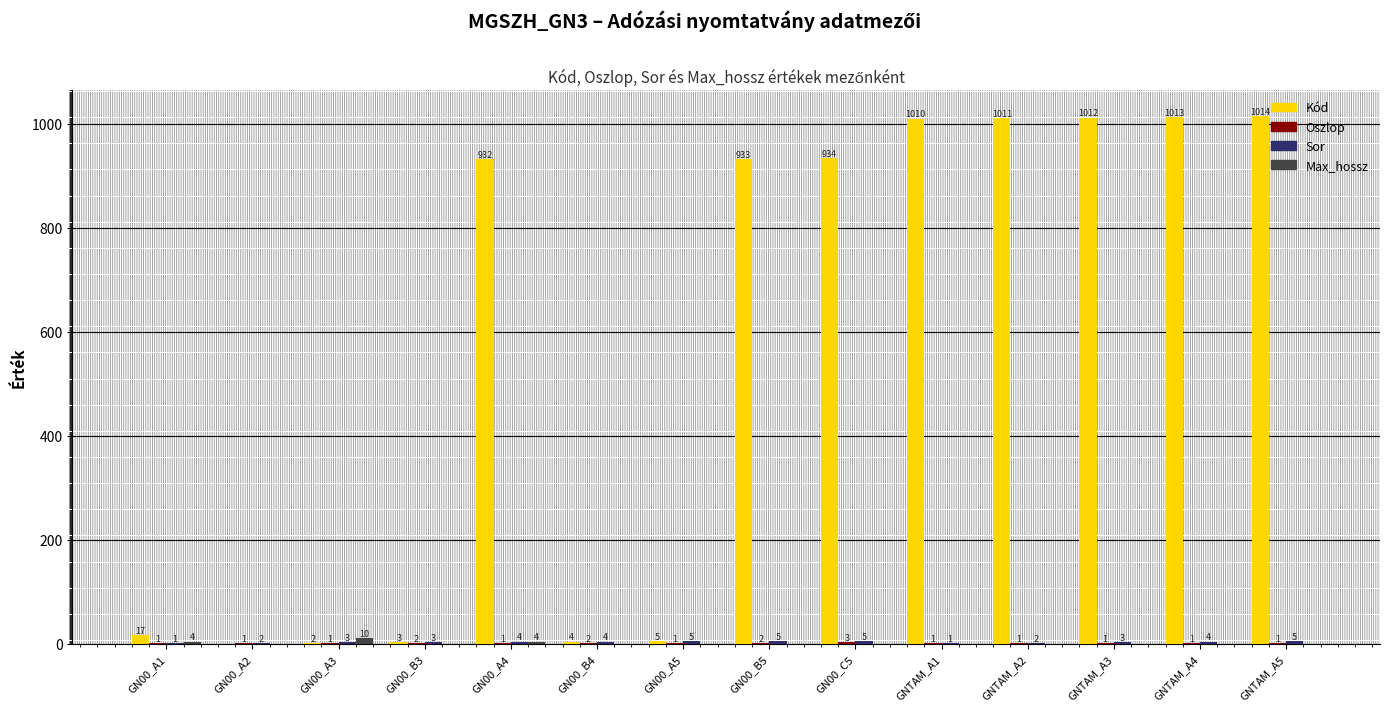

Between GN00_A2 and GN00_A4, which series saw the biggest shift?

Kód